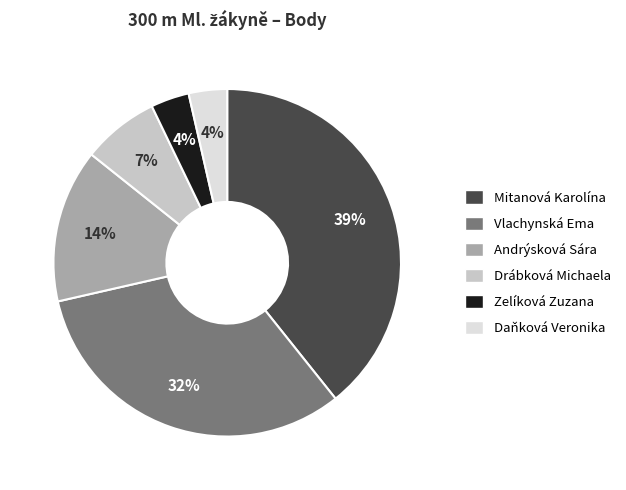

Do Drábková Michaela and Zelíková Zuzana together represent more than half of the pie?

No